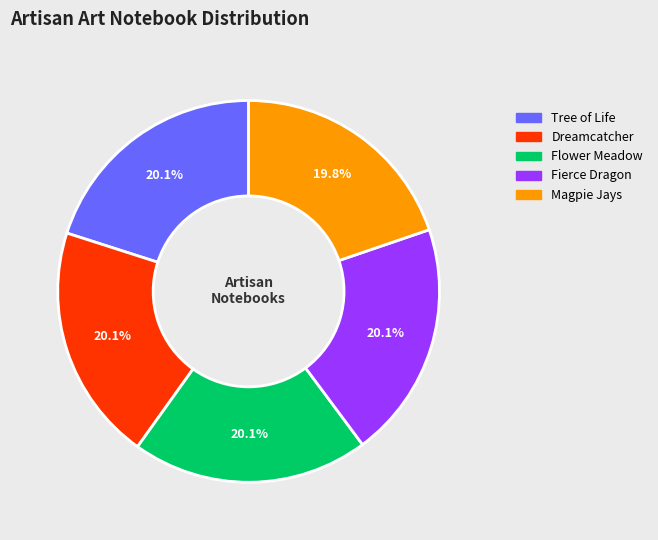

Approximately how many times larger is the value at Magpie Jays compared to Tree of Life?

1.0